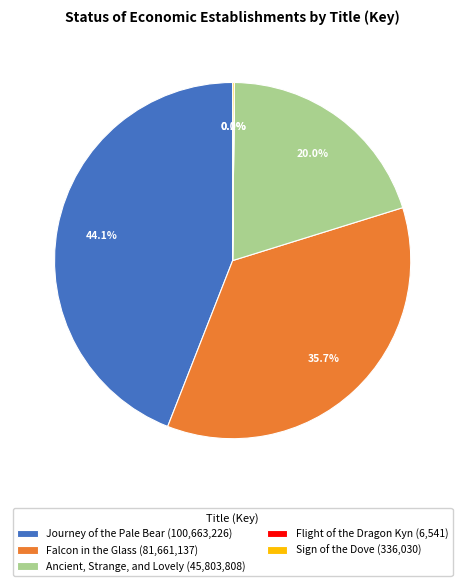

Which slice is the largest?

Journey of the Pale Bear